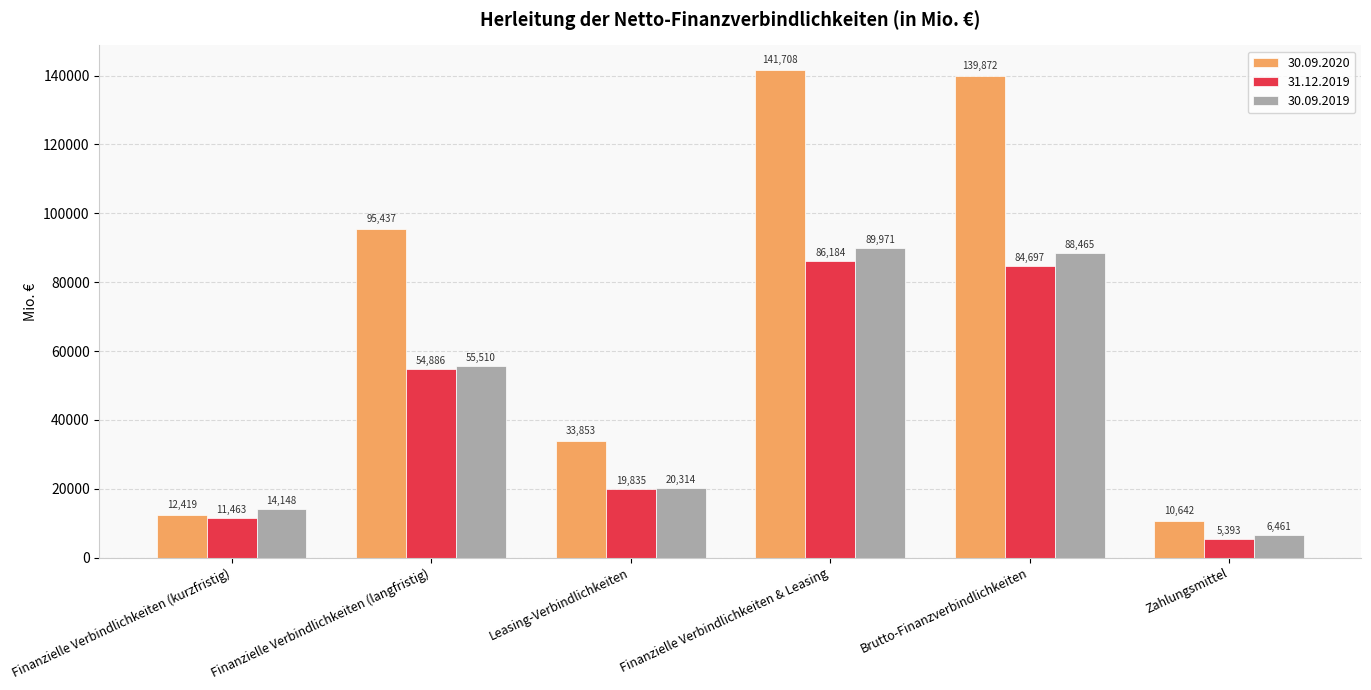

What value does the 30.09.2019 series have at Finanzielle Verbindlichkeiten (kurzfristig)?

14148